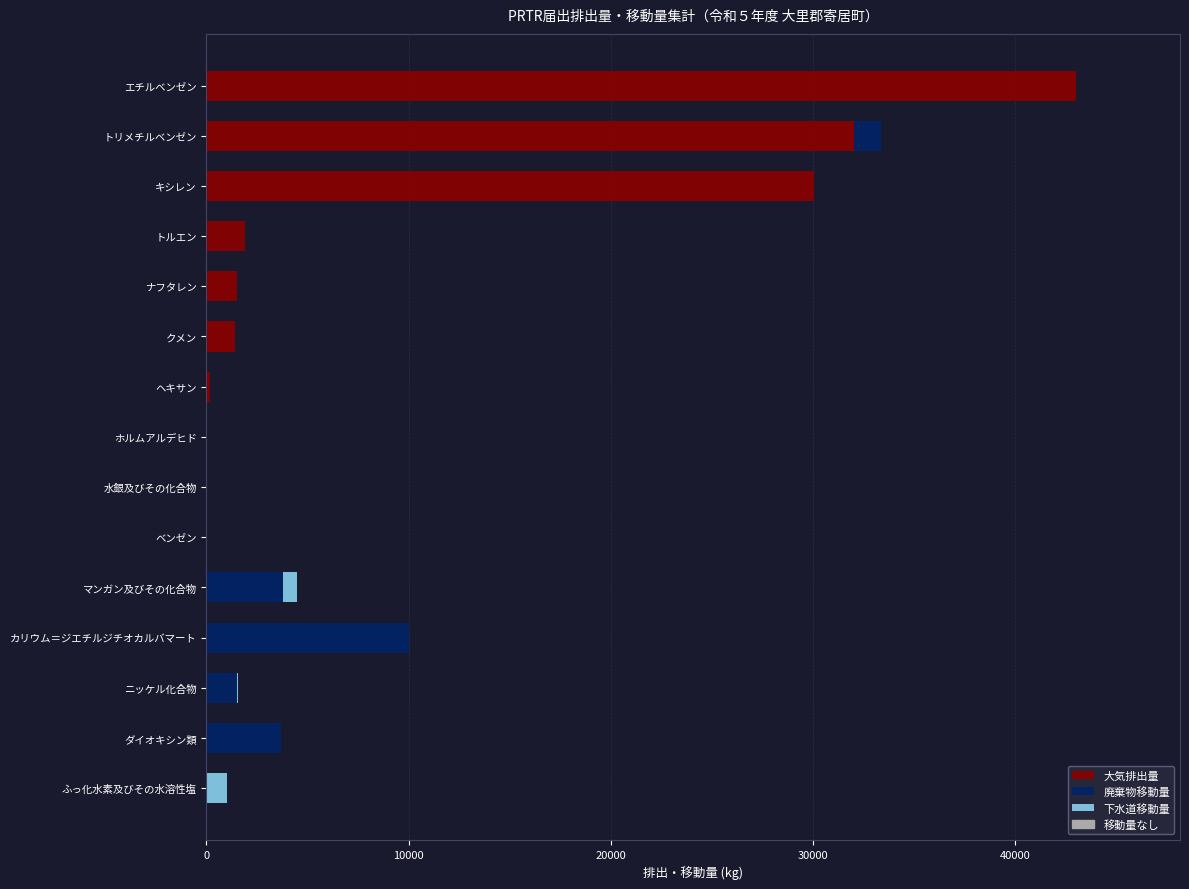

What is the total value across all series at ふっ化水素及びその水溶性塩?

1000